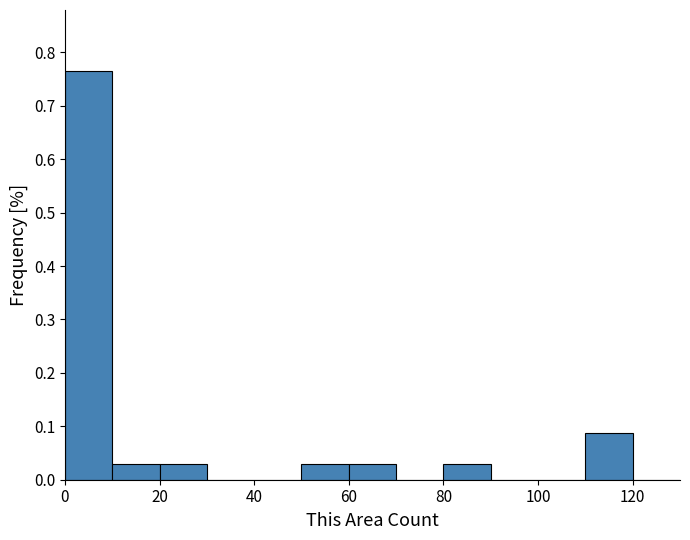

Over which range of the x-axis is the bar tallest?

0 to 10